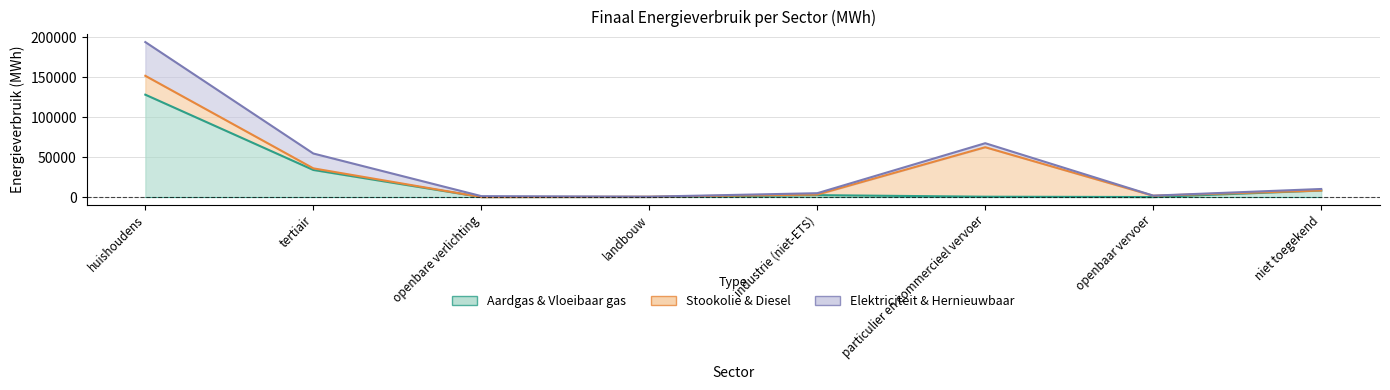

How many data points in Elektriciteit are less than 1605?

4